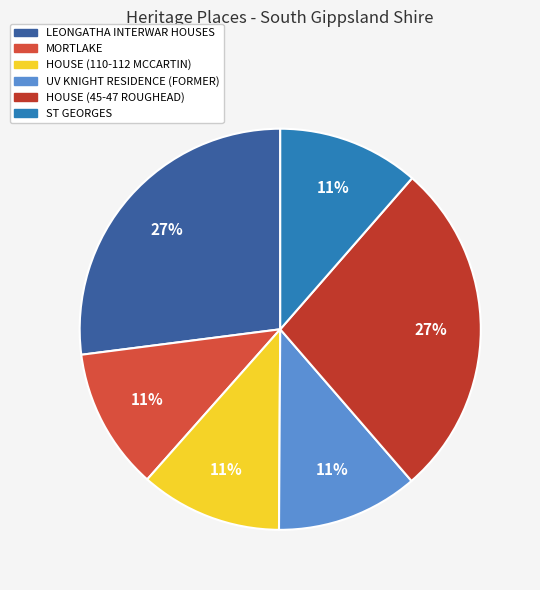

Is HOUSE (45-47 ROUGHEAD) the majority of the pie?

No